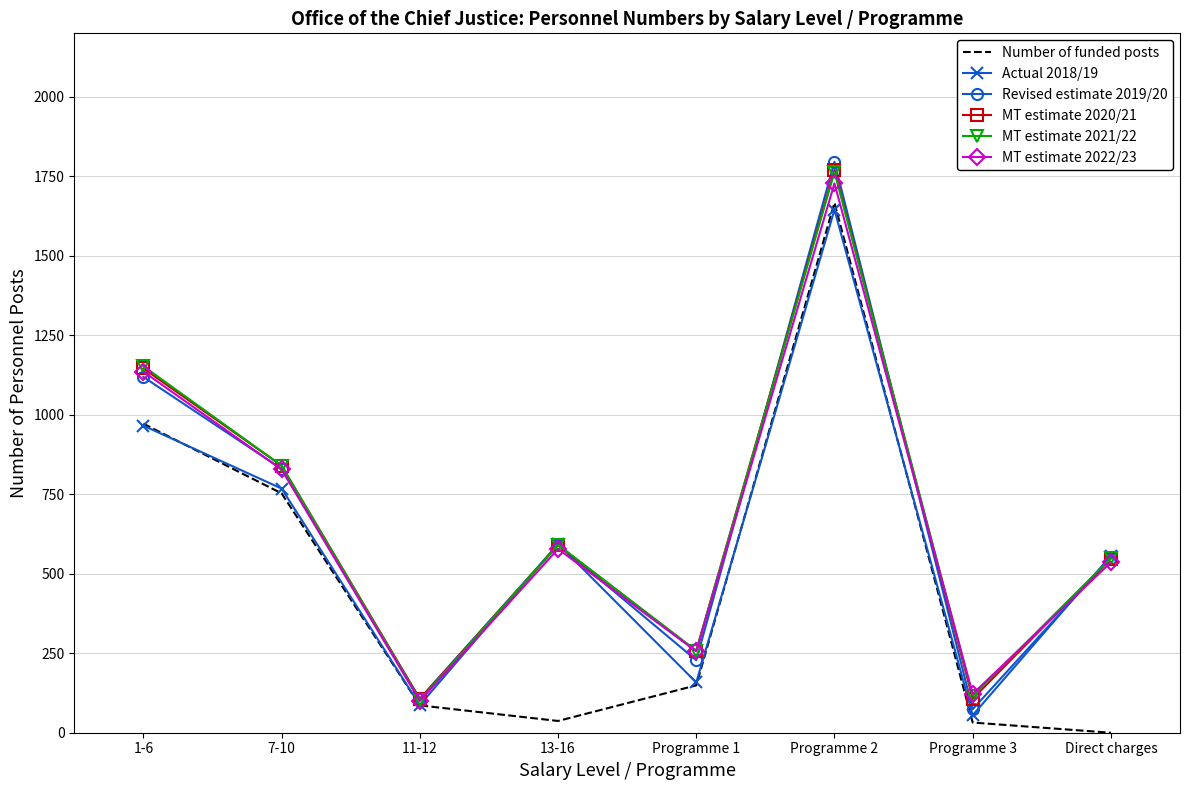

The value of MT estimate 2020/21 at Direct charges is 330. True or false?

False